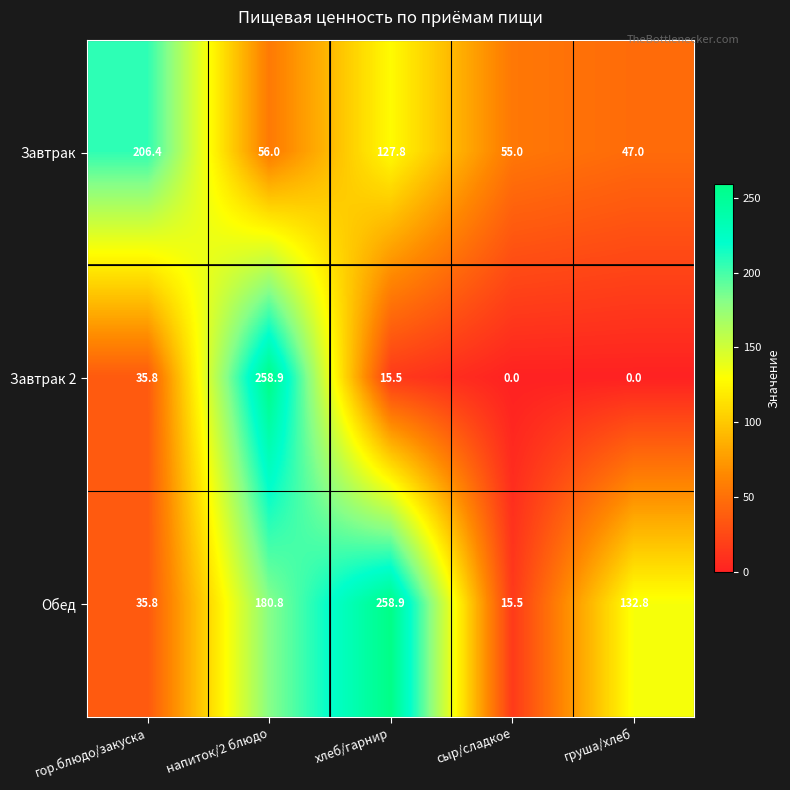

What is the difference between the Завтрак 2 values at сыр/сладкое and напиток/2 блюдо?

258.9